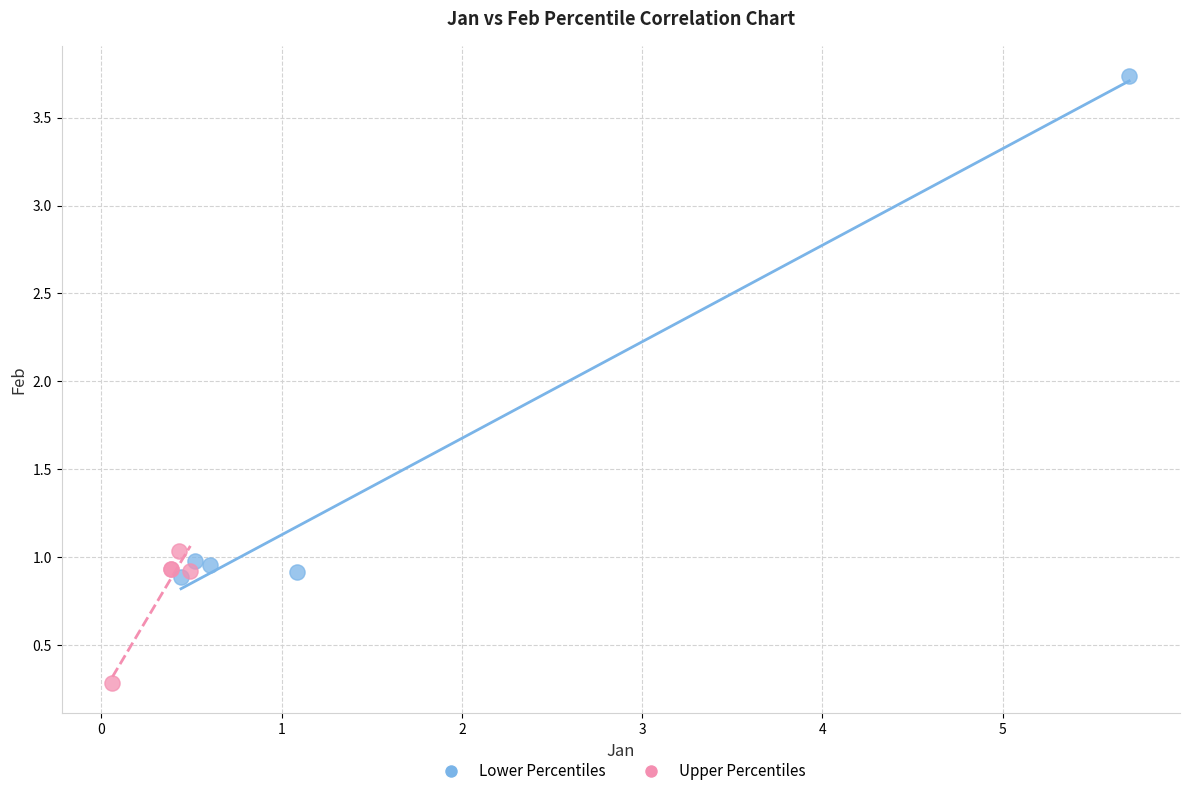

Which series has the widest spread of Y values?

Lower Percentiles